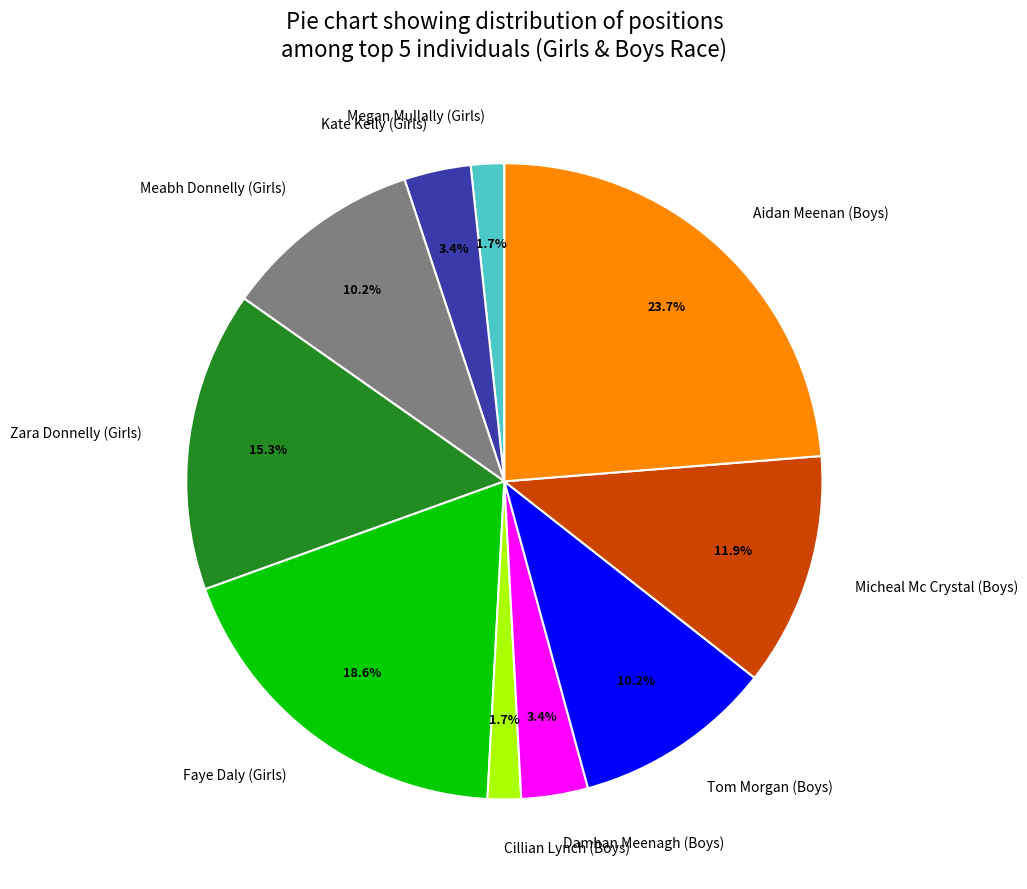

Count the number of slices in the pie.

10